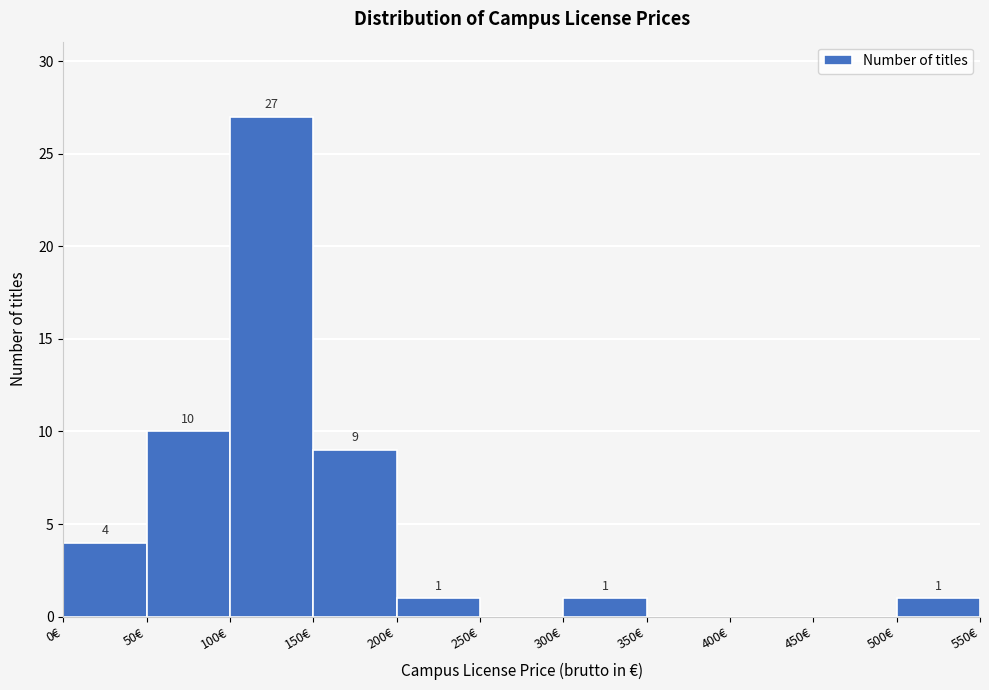

Which range on the x-axis has the tallest bar?

100 to 150